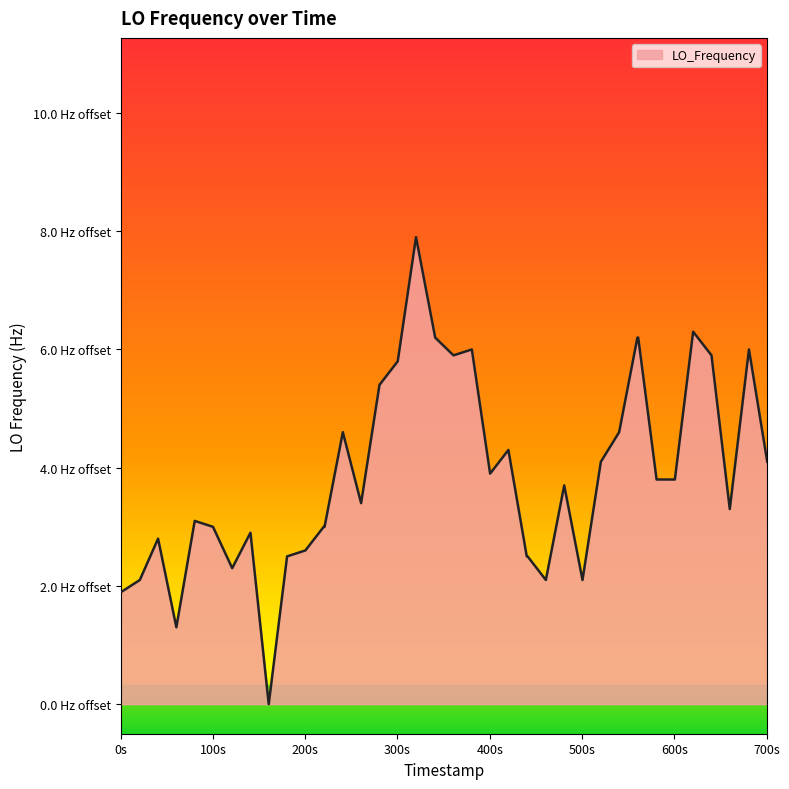

Does the chart display data point markers on the line(s)?

No